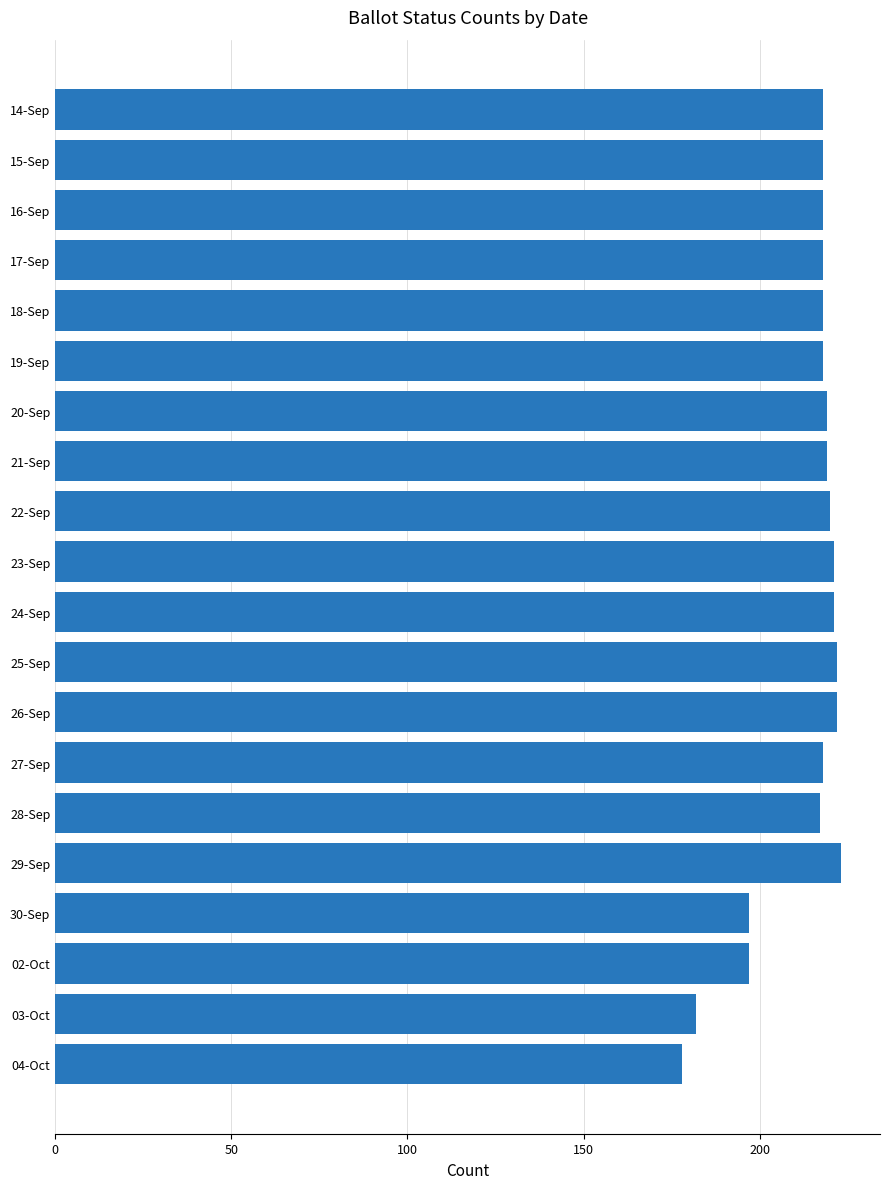

Count the number of categories in the chart.

20